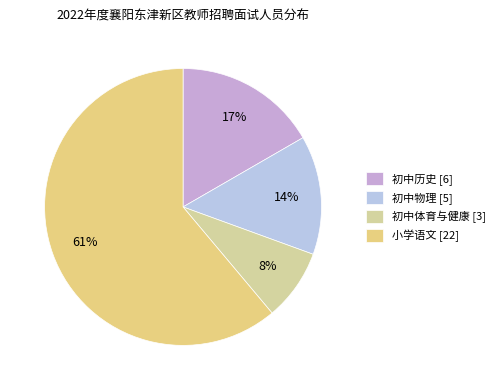

What is the largest slice in the pie chart?

小学语文